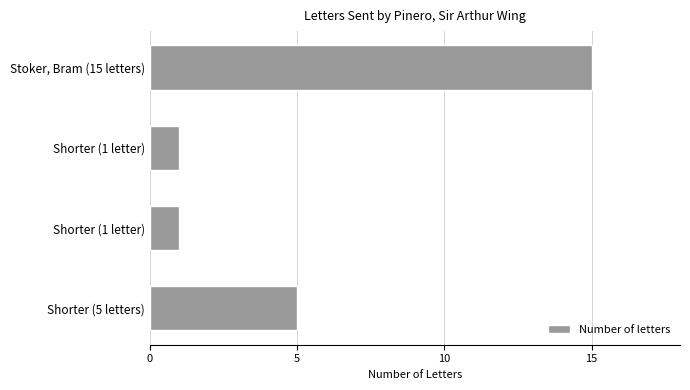

How many data points are less than 5?

2